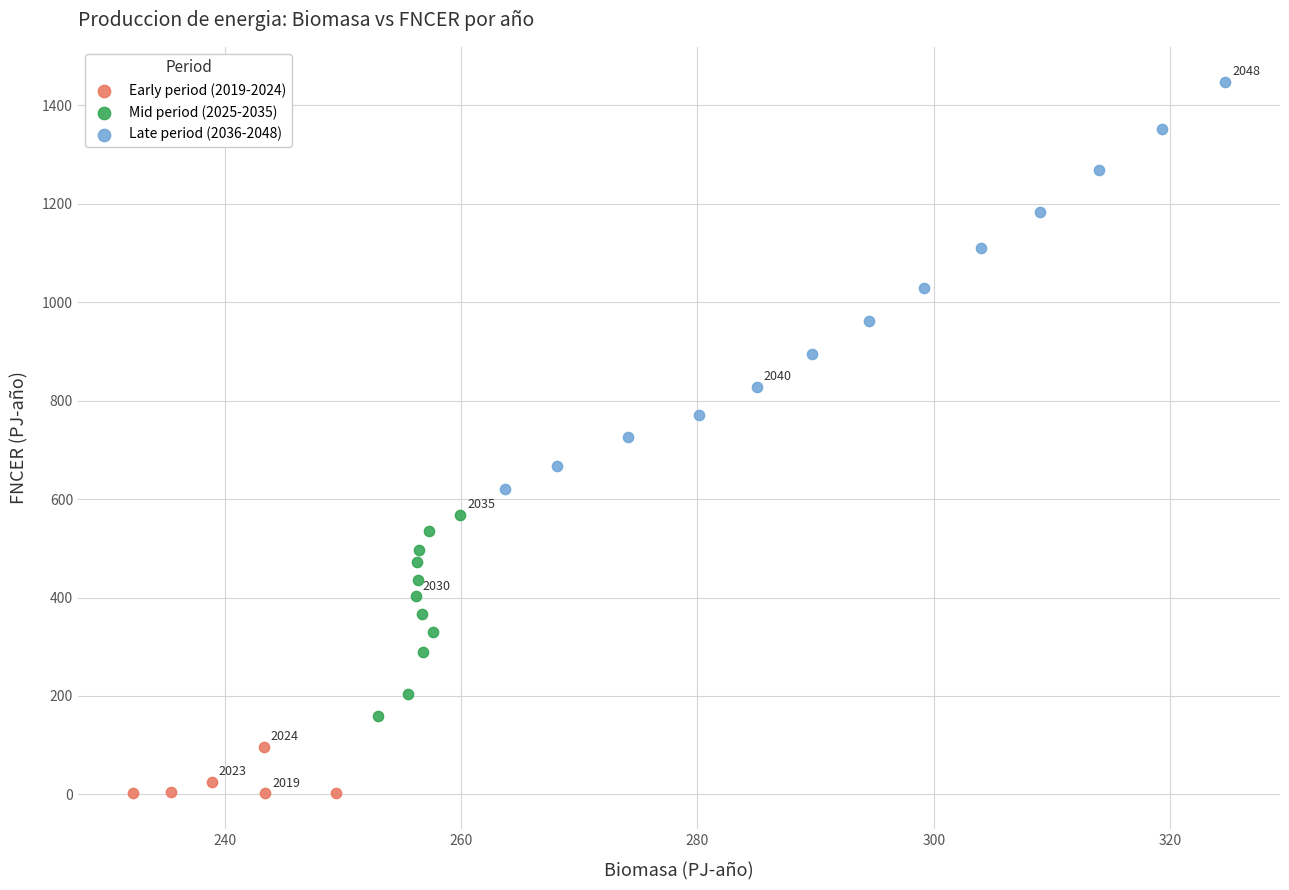

What are all the series names shown in the legend?

Early period (2019-2024), Mid period (2025-2035), Late period (2036-2048)